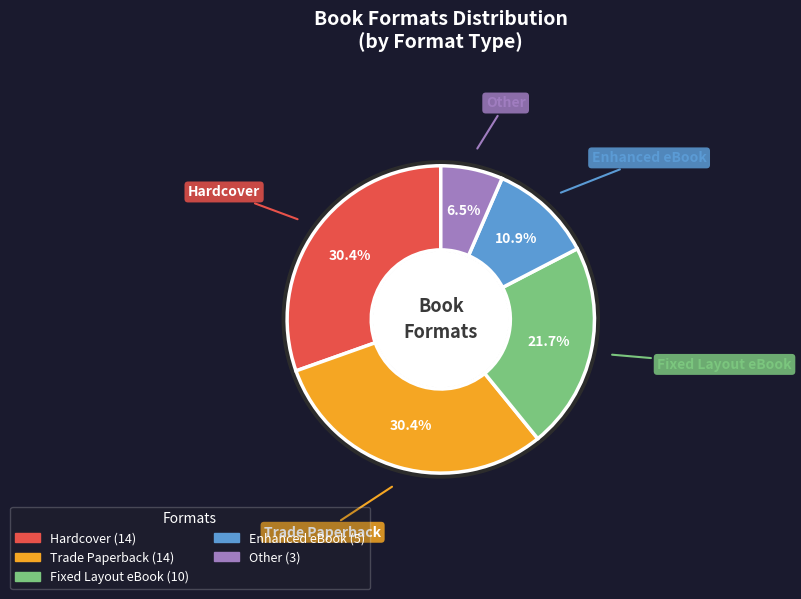

Count the number of slices in the pie.

5